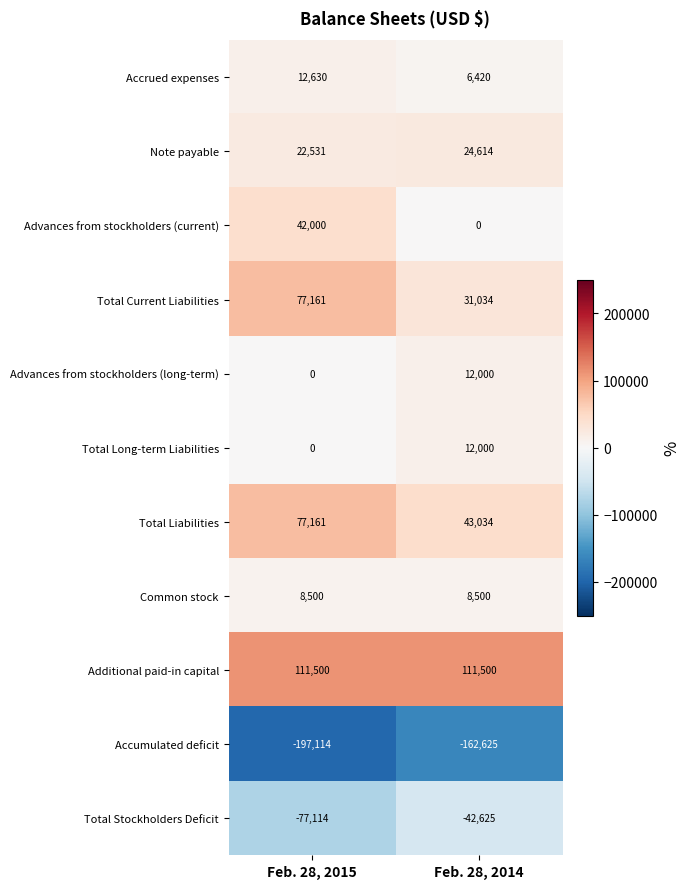

At which category is the sum across all series the highest?

Feb. 28, 2015